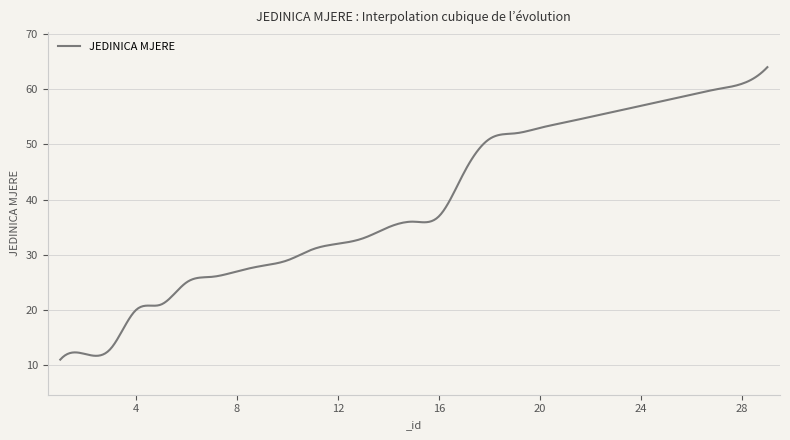

What is the minimum value shown in the chart?

11.0